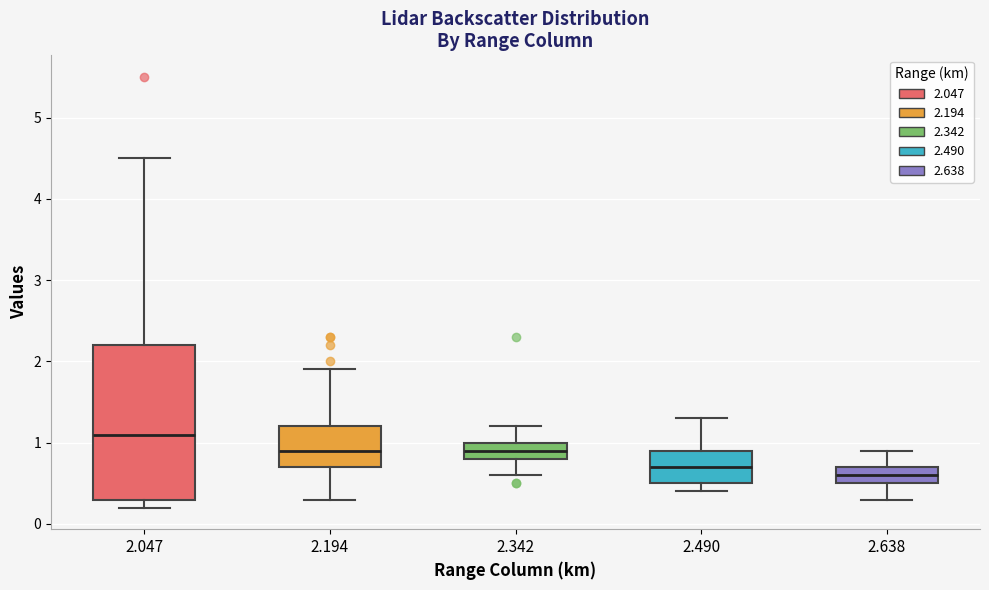

Which box has the highest median line?

2.047